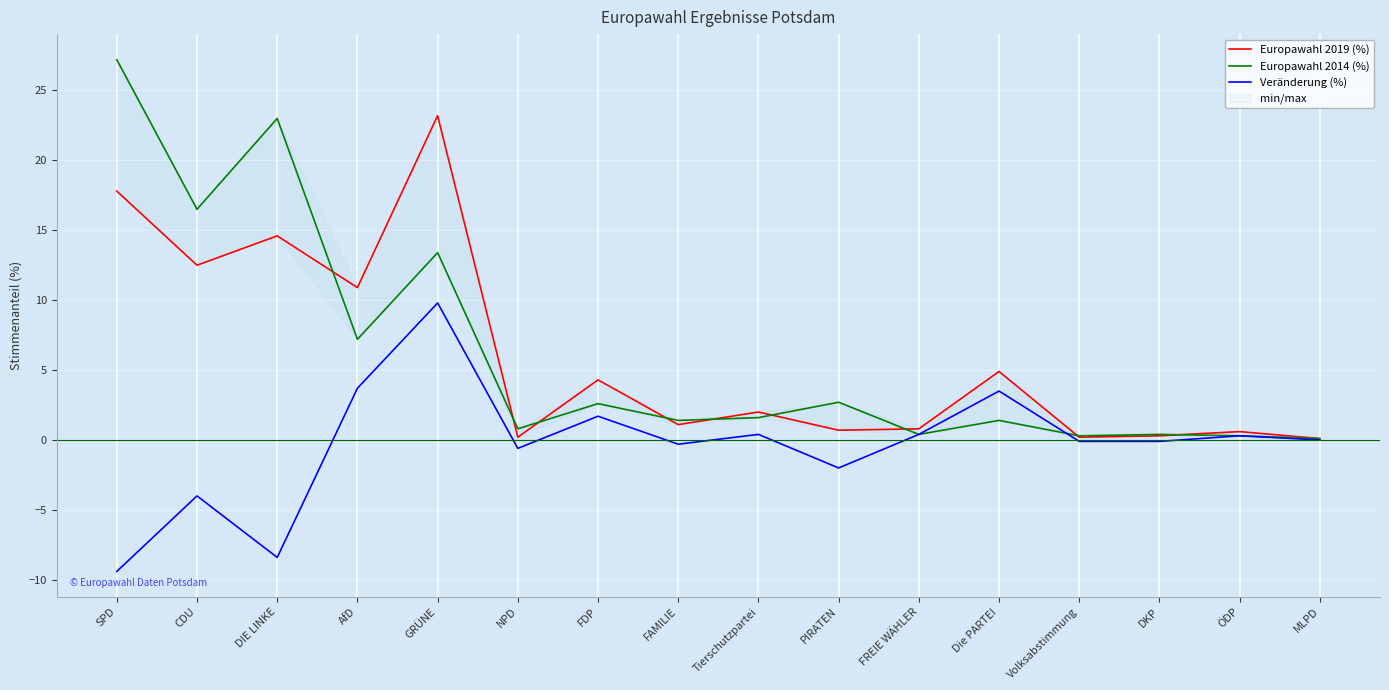

Which series has the largest range (max minus min)?

Europawahl 2014 (%)